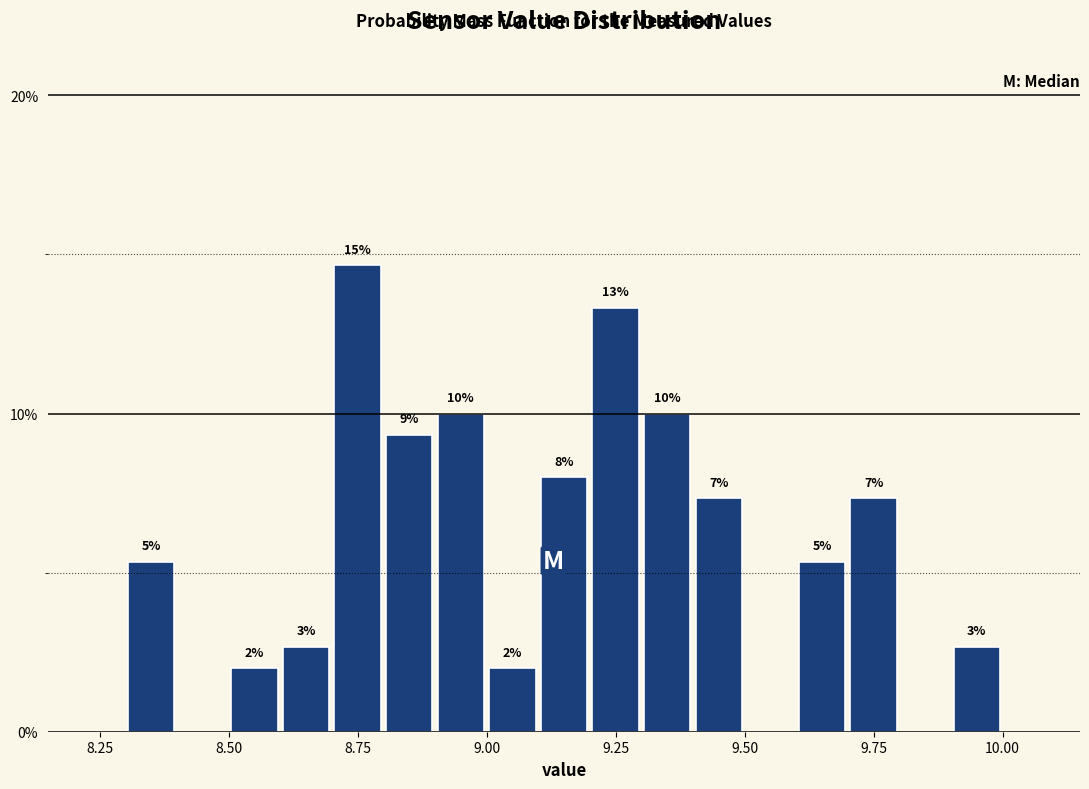

Read against the x-axis, roughly where is the centre of the tallest bar?

8.75